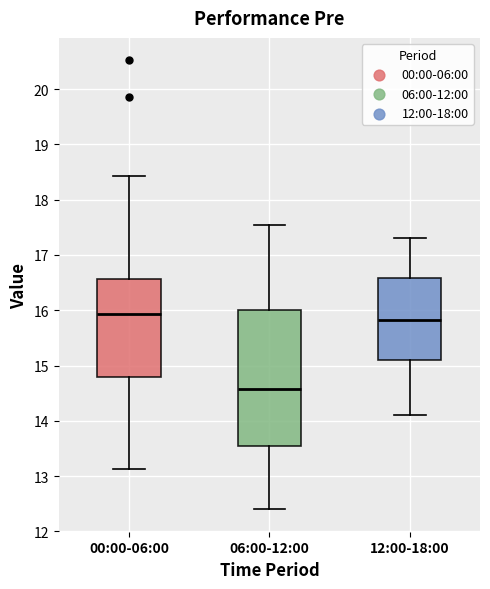

Reading left to right, read every box against the y-axis: the position of its median line, the range the box covers, and the ends of its whiskers. The values are not printed on the chart, so give them approximately, as read against the axis.

00:00-06:00: median 15.9, box 14.8 to 16.6, whiskers 13.1 to 18.4
06:00-12:00: median 14.6, box 13.5 to 16.0, whiskers 12.4 to 17.6
12:00-18:00: median 15.8, box 15.1 to 16.6, whiskers 14.1 to 17.3